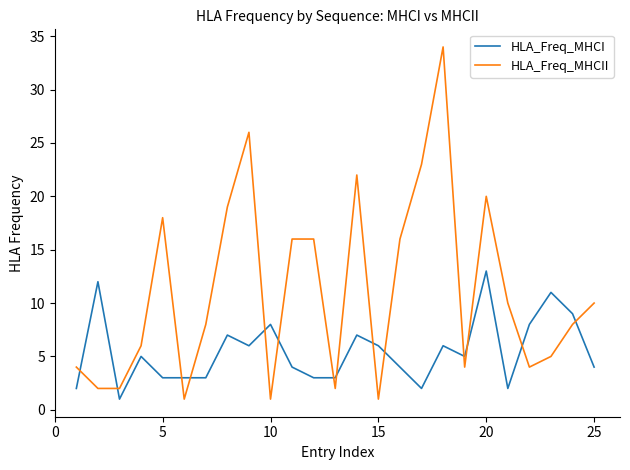

List the series in order of their peak value, highest first.

HLA_Freq_MHCII, HLA_Freq_MHCI